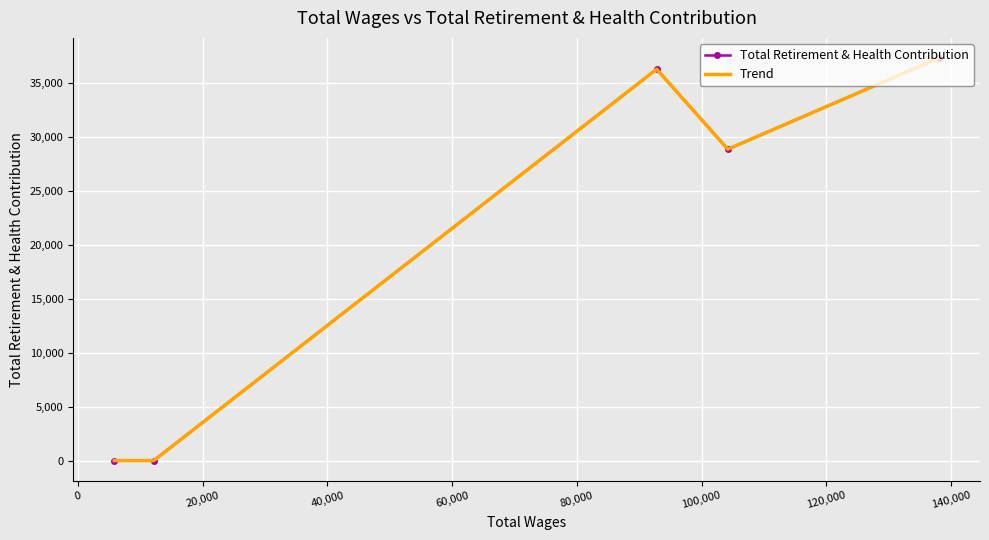

True or false: Trend and Total Retirement & Health Contribution cross at least once.

False